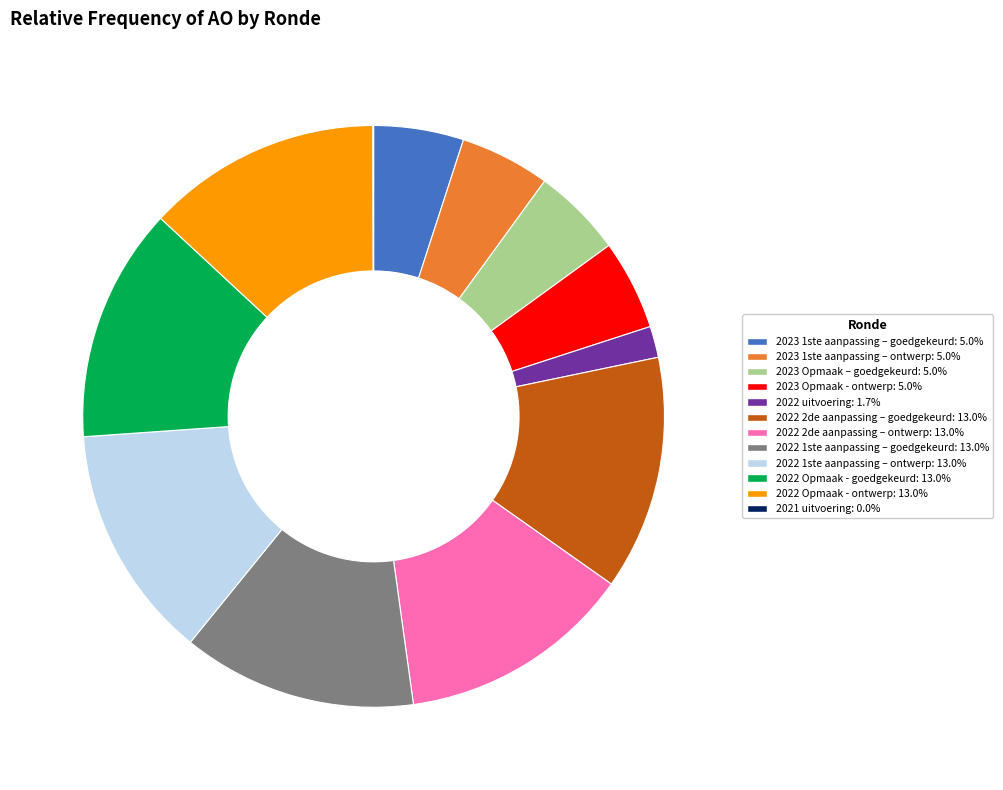

Does any single category account for the majority?

No